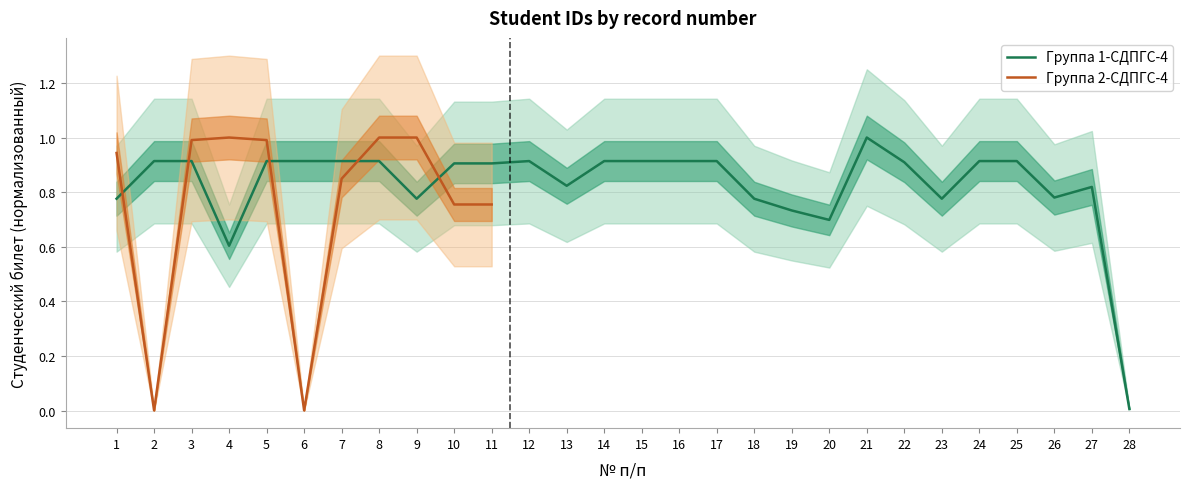

Is this an area chart (filled region under the line)?

No